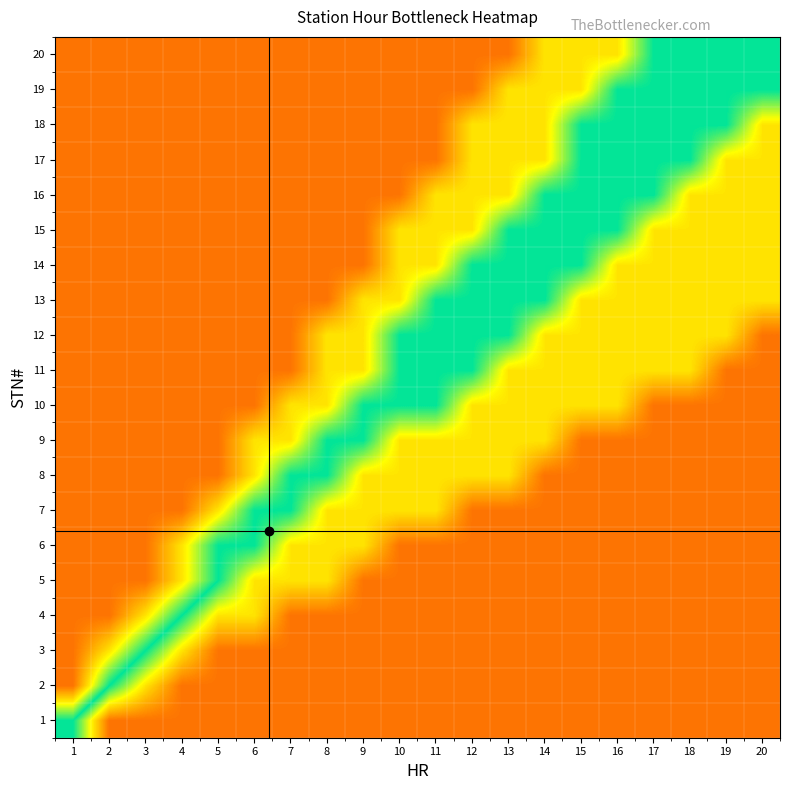

Which category has the lowest value across all series?

2